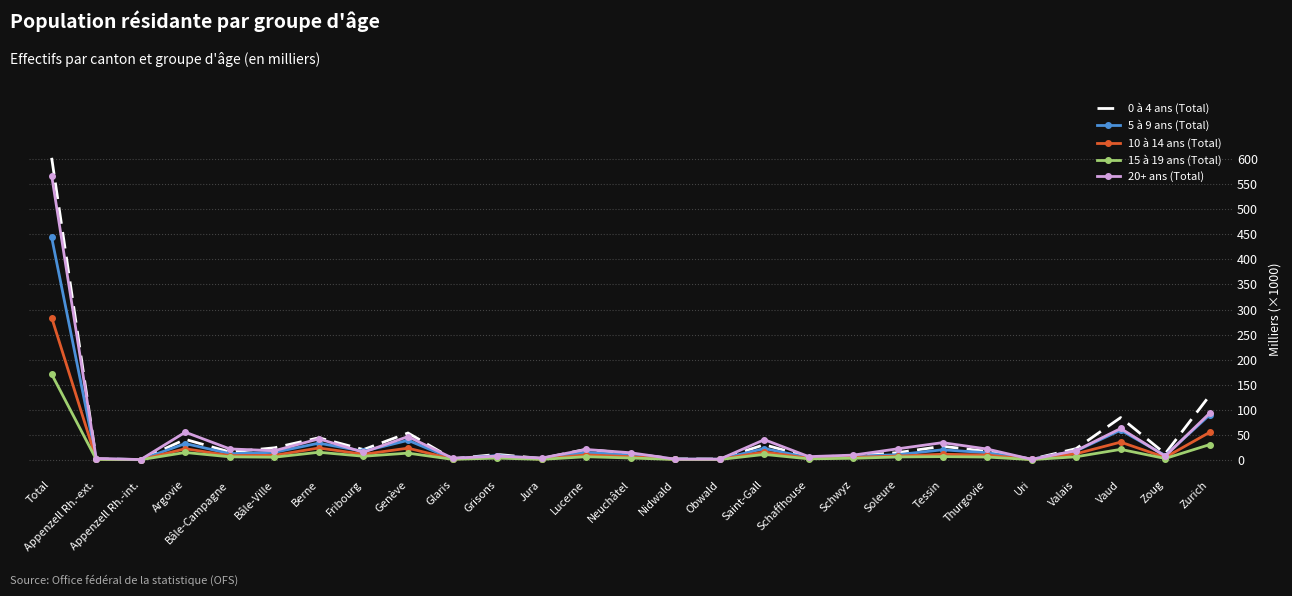

At how many categories does at least one series exceed 269?

1